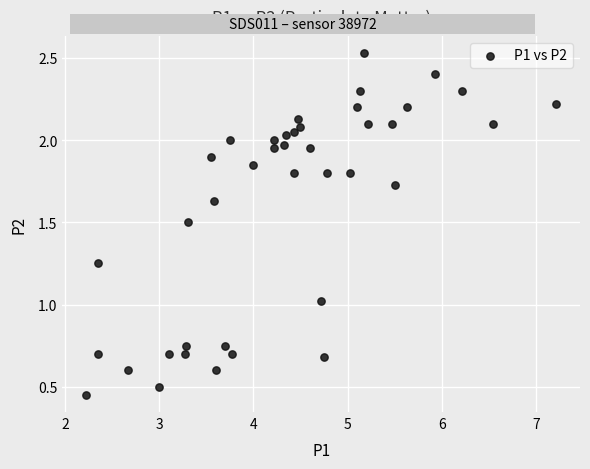

What is the range of X values (max minus min)?

5.0